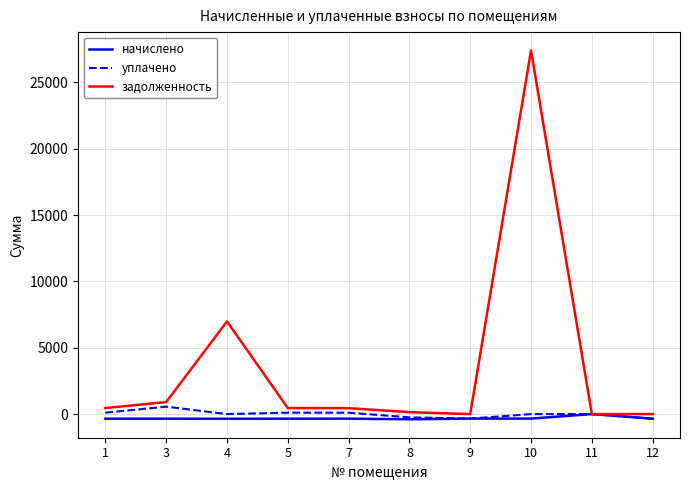

At which category is the sum across all series the highest?

10